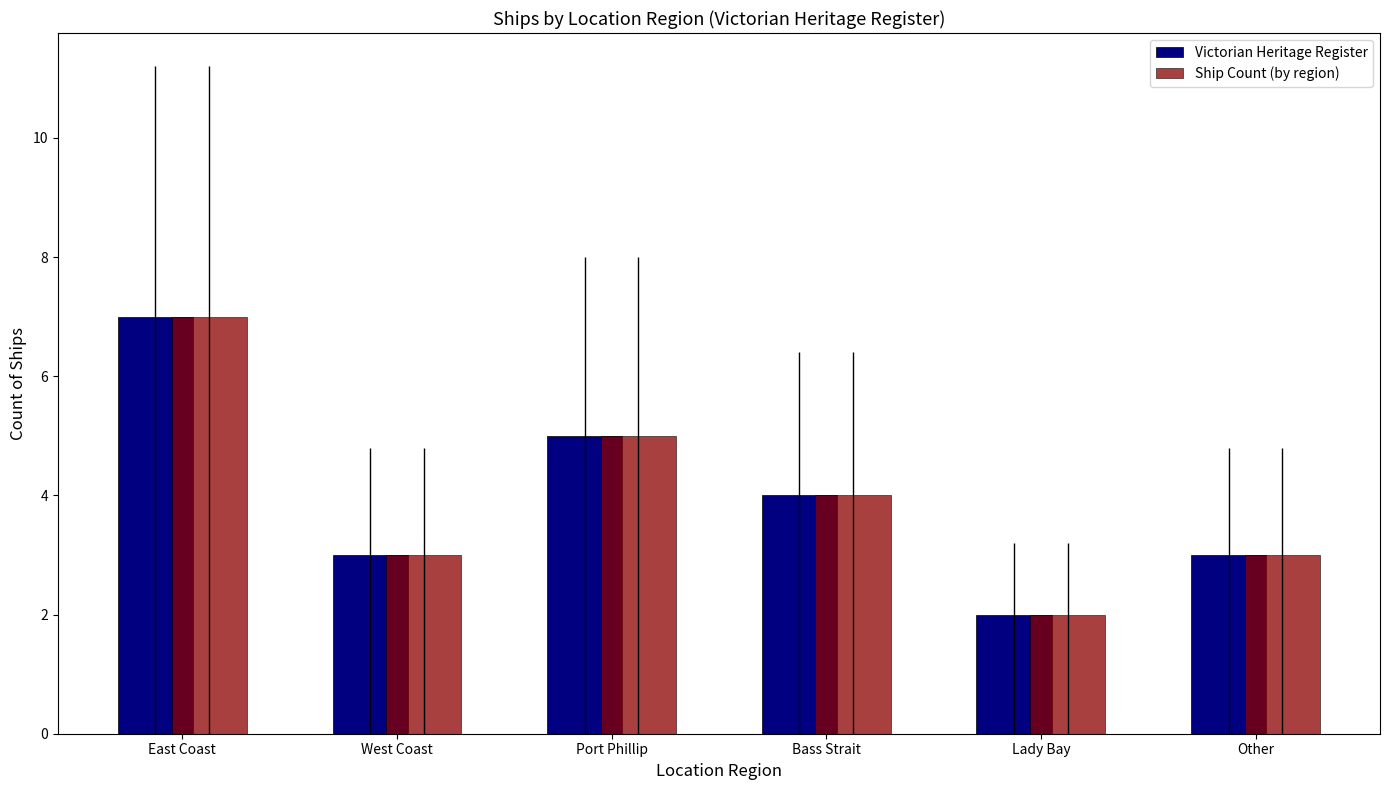

True or false: Ship Count (by region) has a value of 4 at Bass Strait.

True